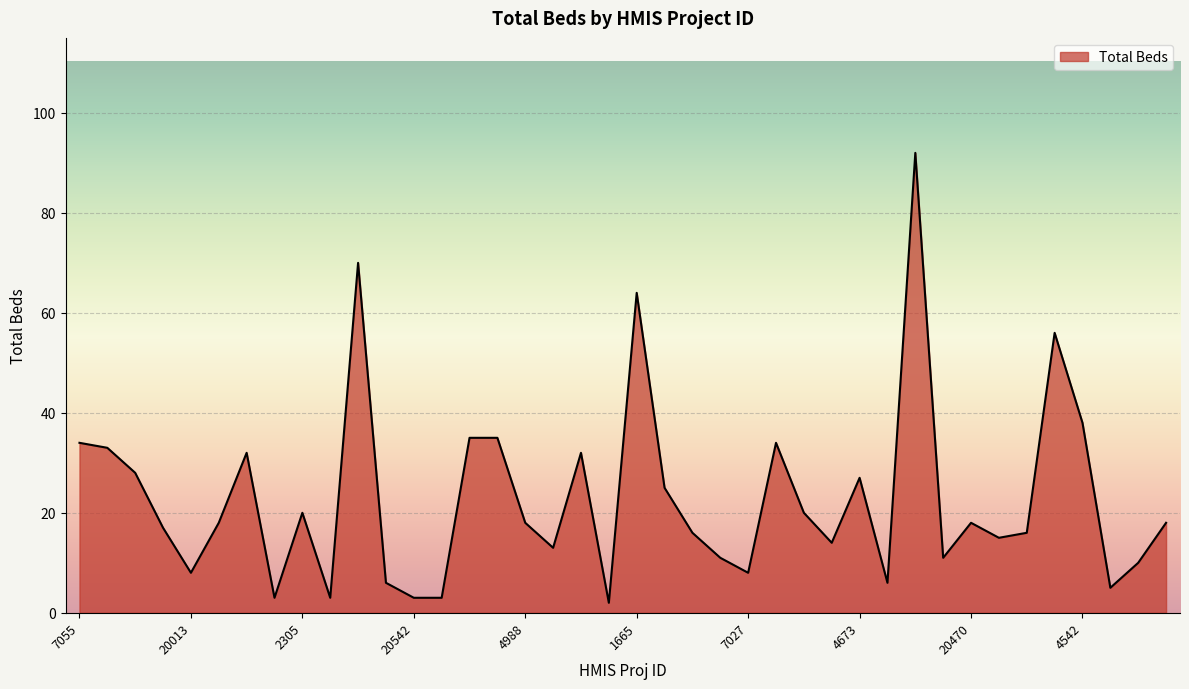

What is the greatest value displayed?

92